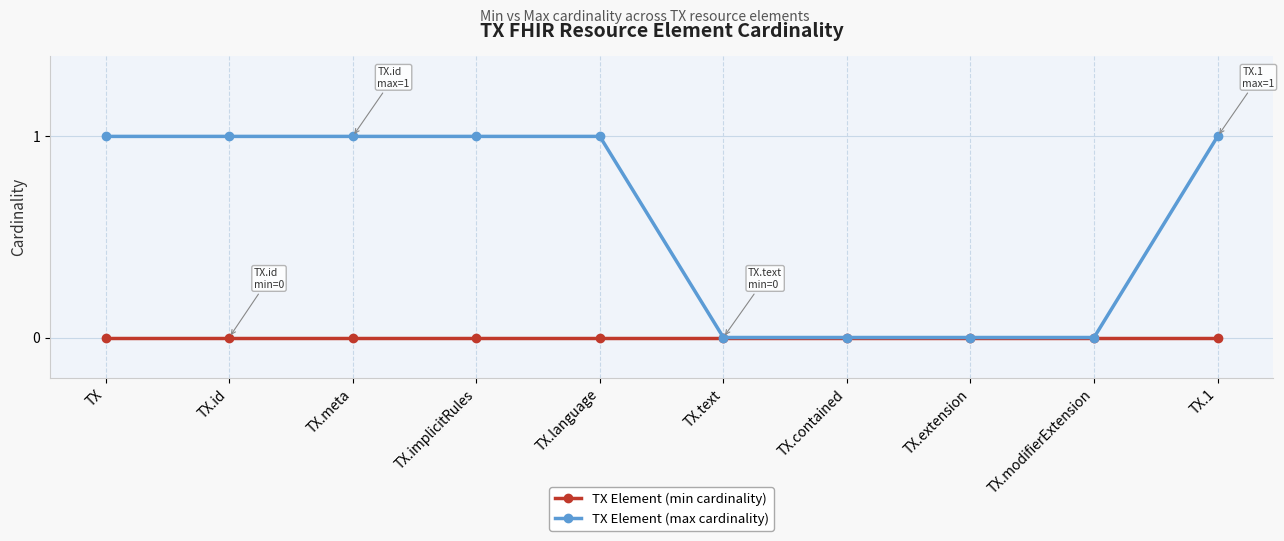

Which series has the largest range (max minus min)?

TX Element (max cardinality)